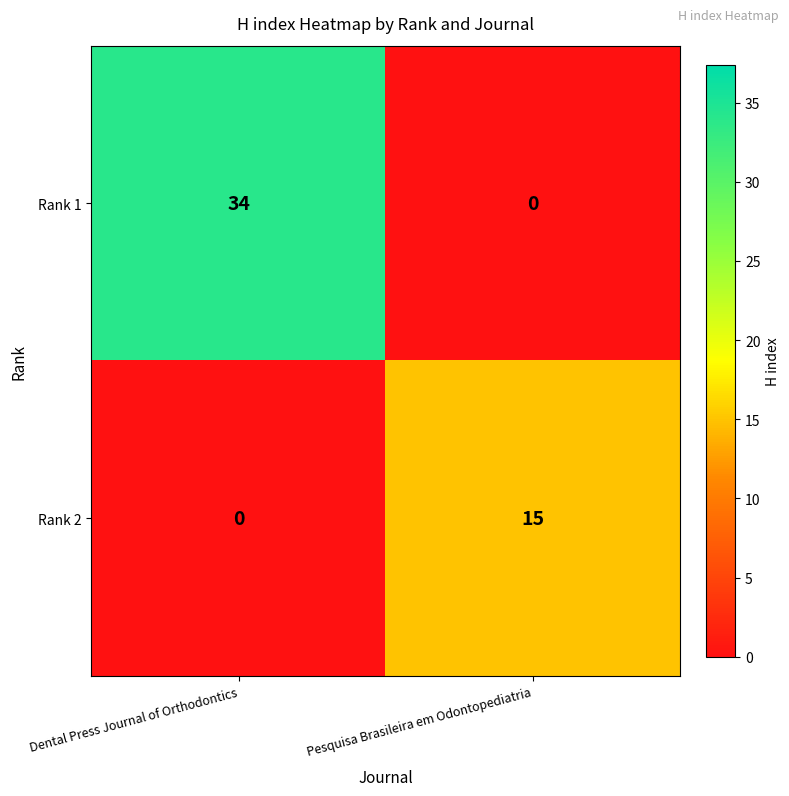

Reading left to right, list all the values displayed in this chart.

Rank 1: 34	0
Rank 2: 0	15